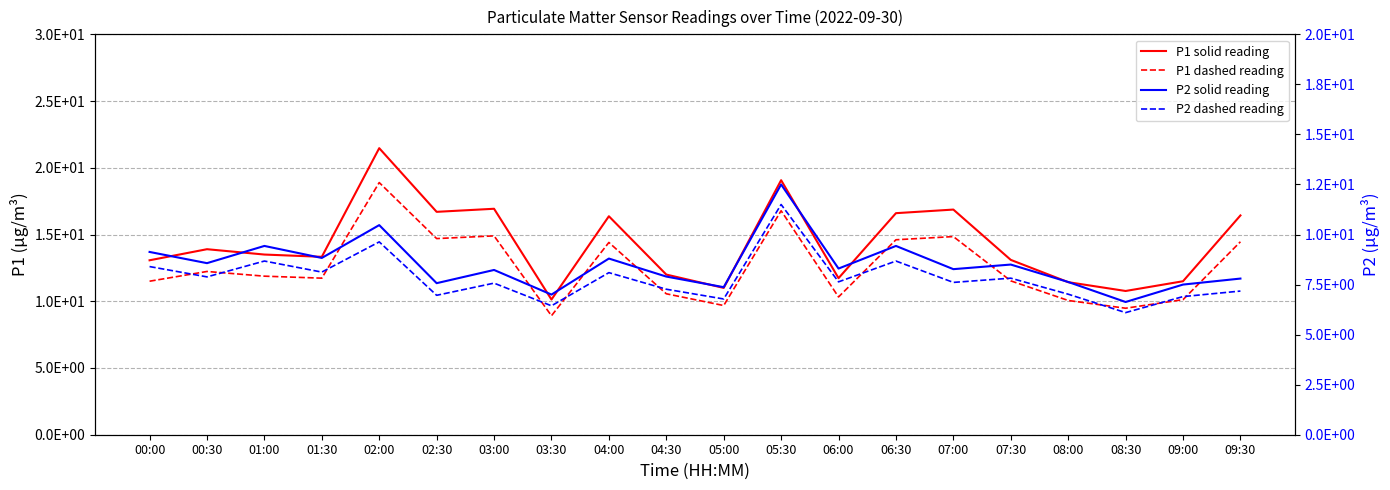

What are all the series names shown in the legend?

P1 solid reading, P1 dashed reading, P2 solid reading, P2 dashed reading